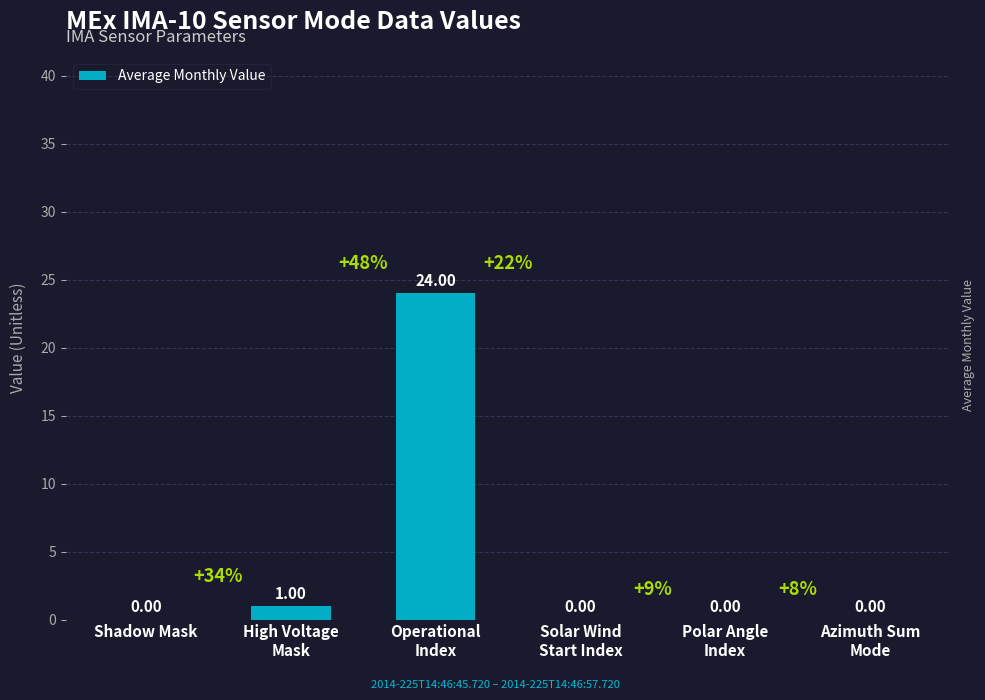

Count the number of data series in this chart.

1